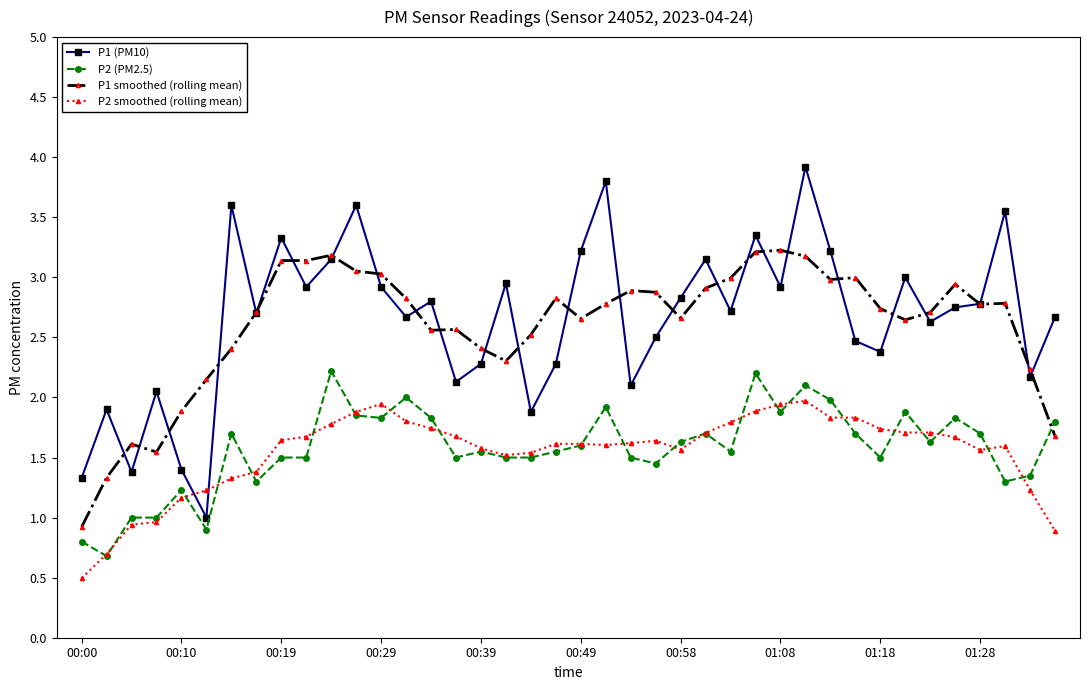

What is the smallest value displayed?

0.5